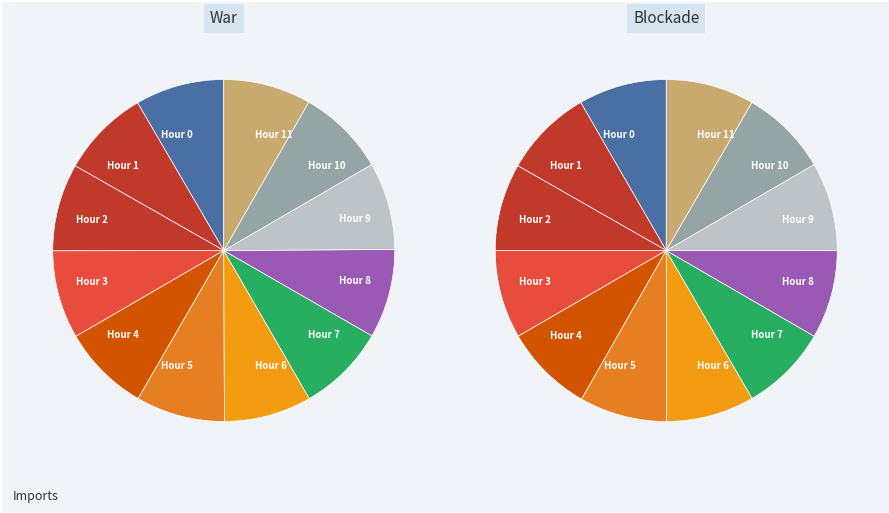

Is the sum of Hour 0 and Hour 1 greater than half?

No